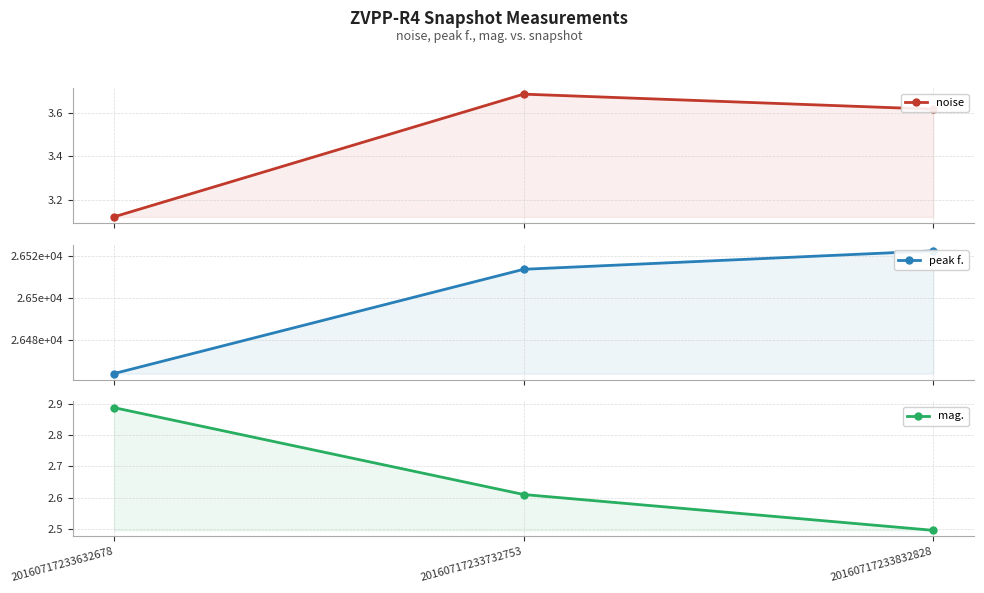

What is the value of the peak f. point at the 3rd from the left?

26522.5